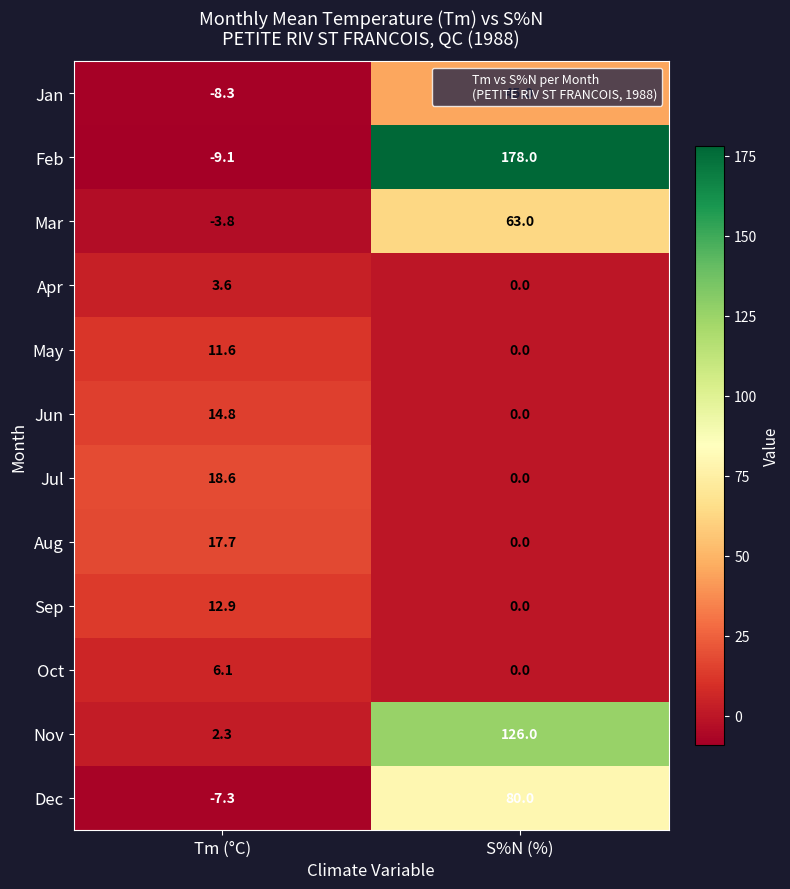

What is the average value of the Dec series?

36.4